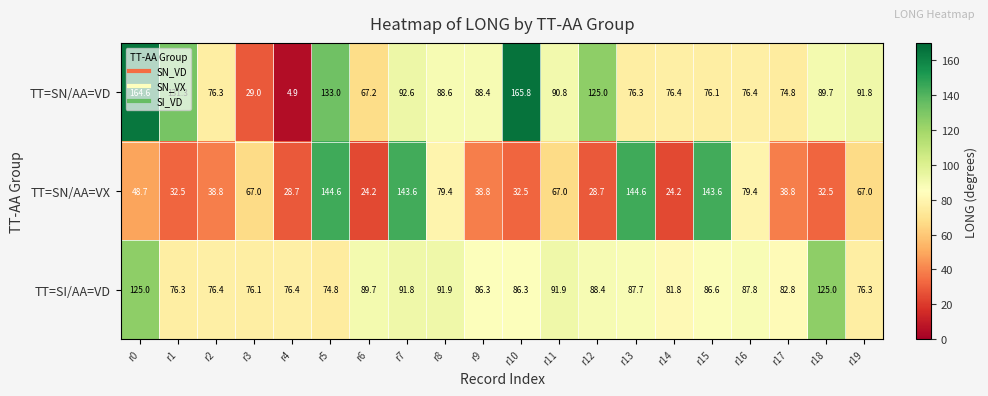

Which series has the largest total across all categories?

TT=SN/AA=VD